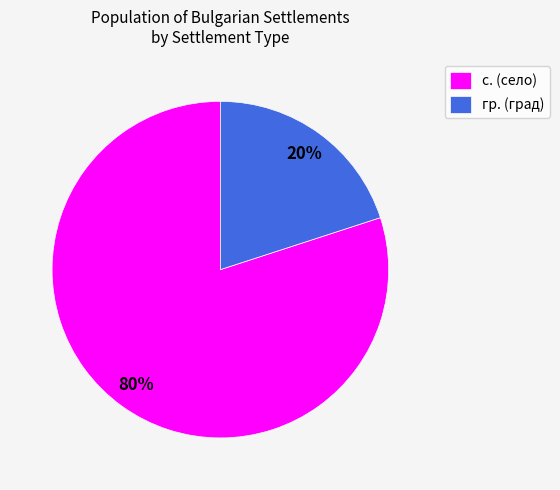

Rank the categories by value from highest to lowest.

с., гр.